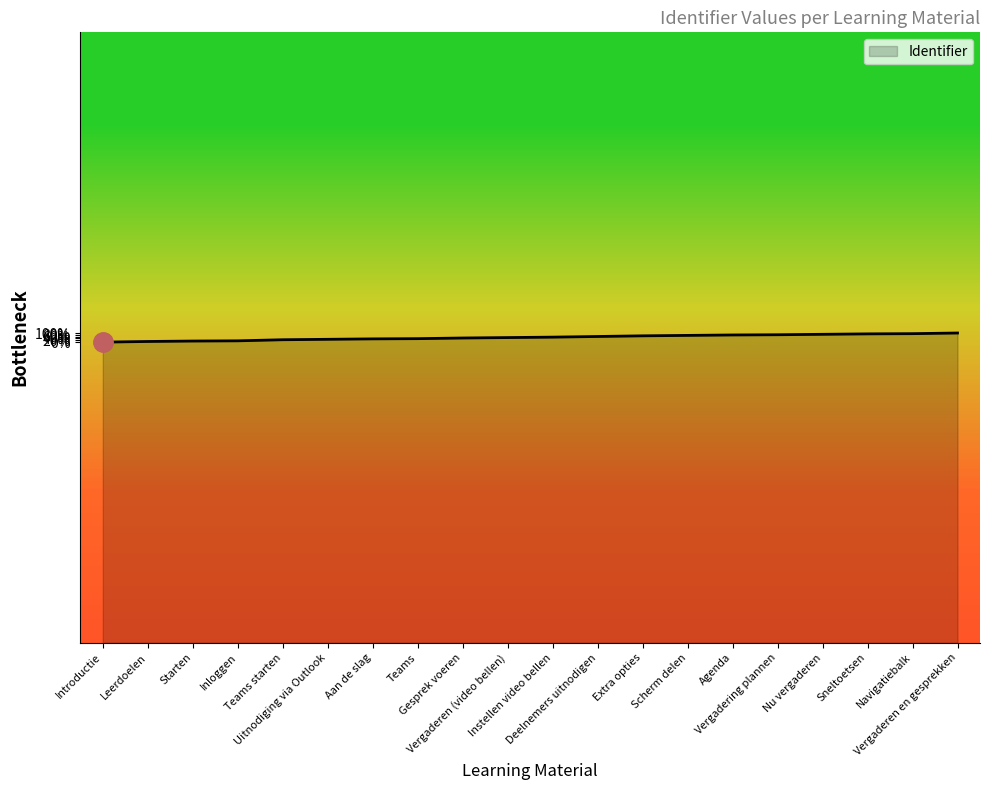

List the labels in order of value, largest first.

Vergaderen en gesprekken, Navigatiebalk, Sneltoetsen, Nu vergaderen, Vergadering plannen, Agenda, Scherm delen, Extra opties, Deelnemers uitnodigen, Instellen video bellen, Vergaderen (video bellen), Gesprek voeren, Teams, Aan de slag, Uitnodiging via Outlook, Teams starten, Inloggen, Starten, Leerdoelen, Introductie